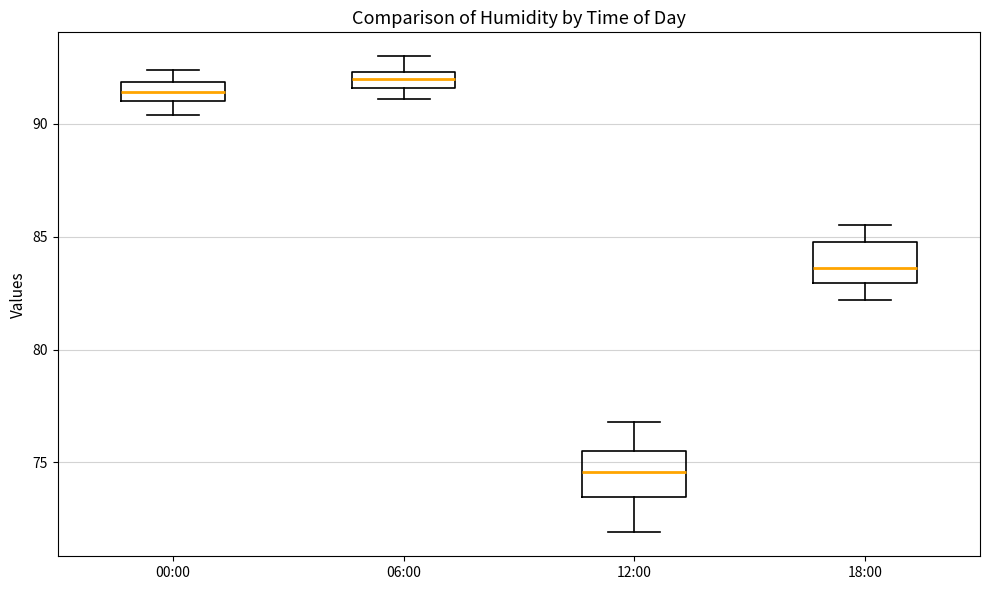

Which box's median line is the lowest?

12:00